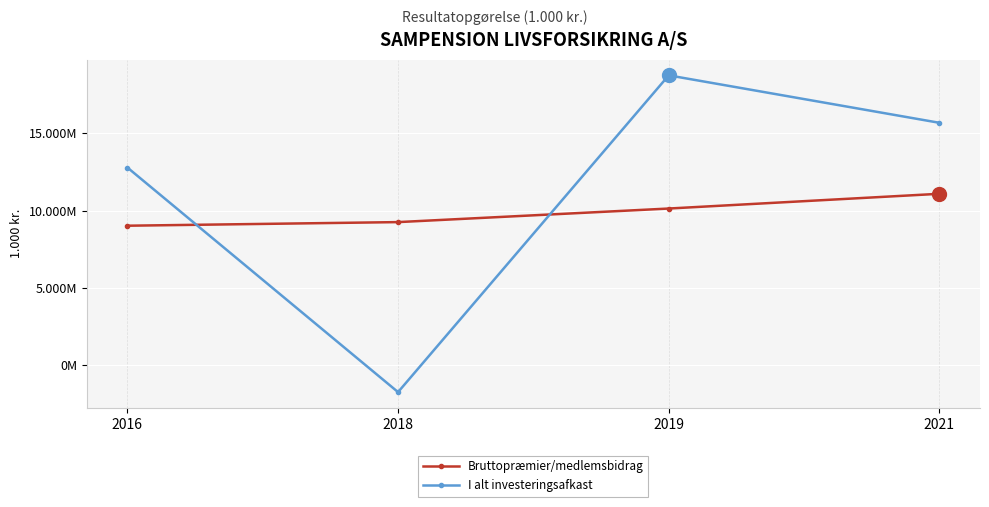

What is the maximum value for Bruttopræmier/medlemsbidrag?

11083184